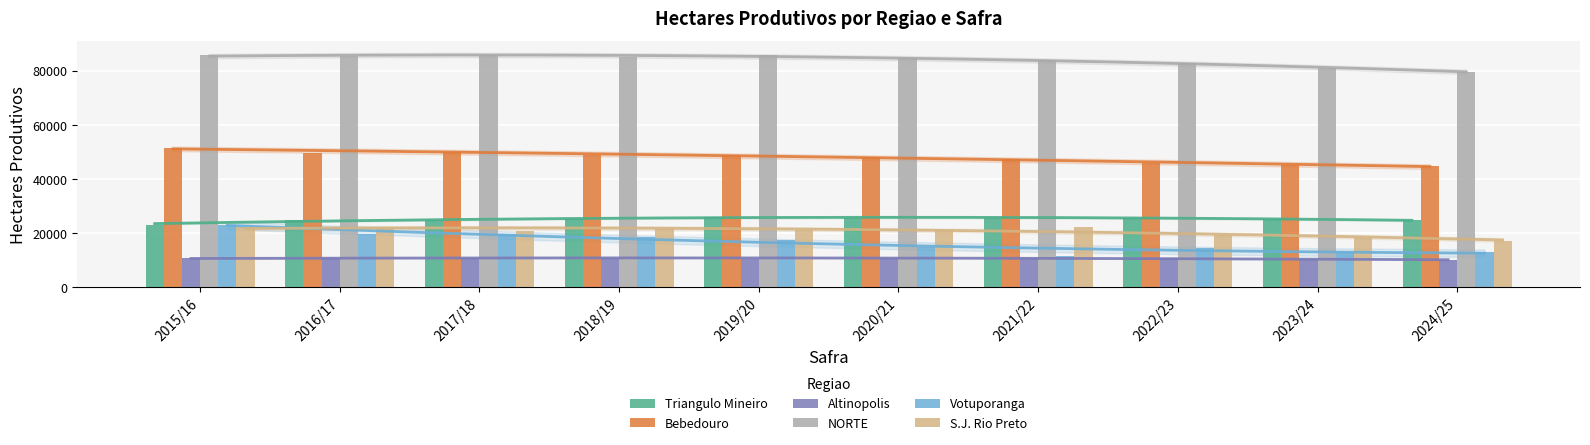

Which series changed the most between 2015/16 and 2016/17?

Votuporanga